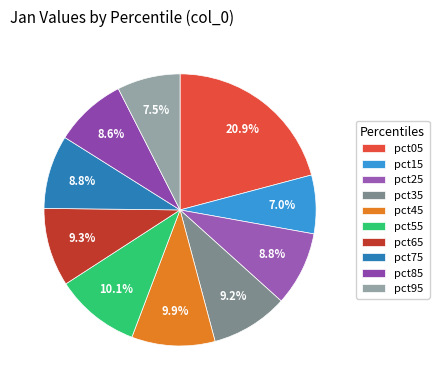

Between pct55 and pct35, which is larger?

pct55